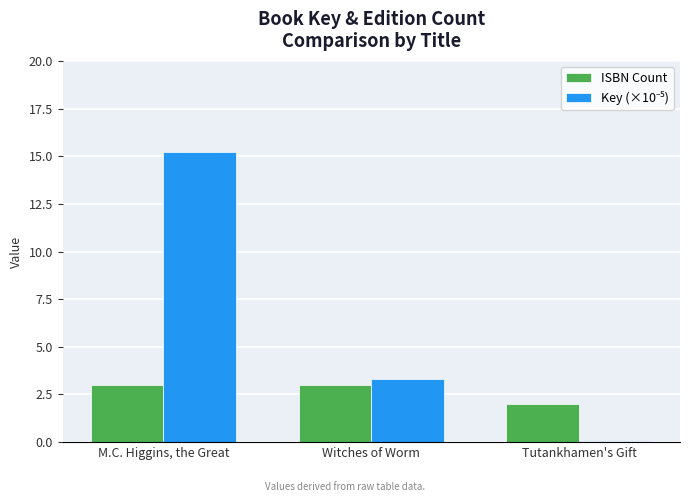

Which label corresponds to the largest value in the chart?

M.C. Higgins, the Great